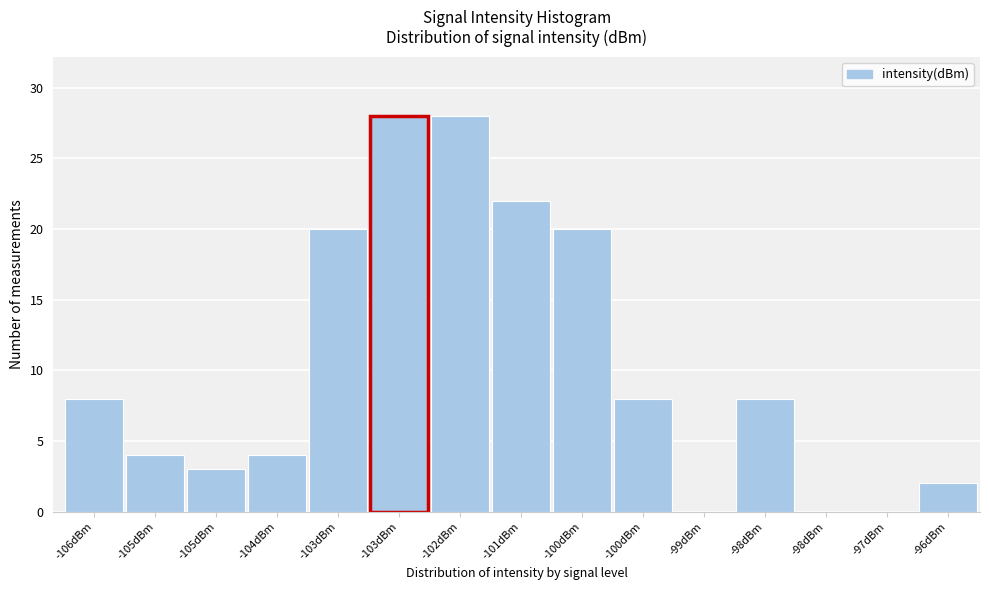

Are the bars horizontal?

No